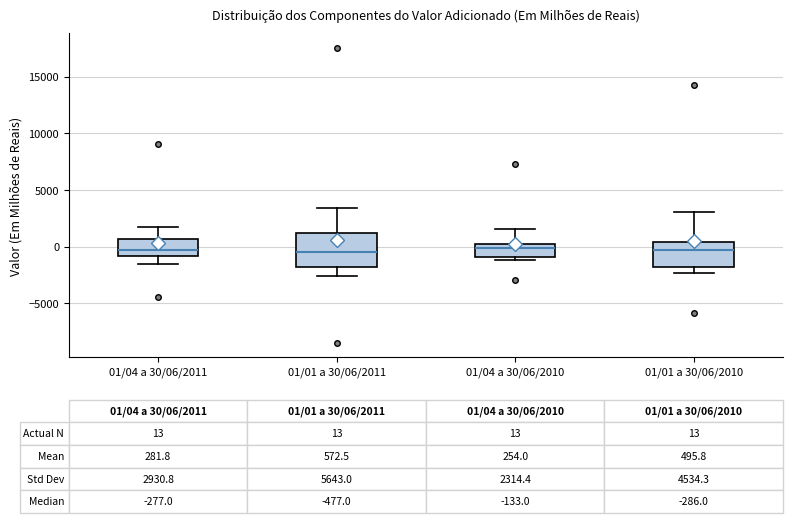

Which box is the tallest, from its lower edge to its upper edge?

01/01 a 30/06/2011